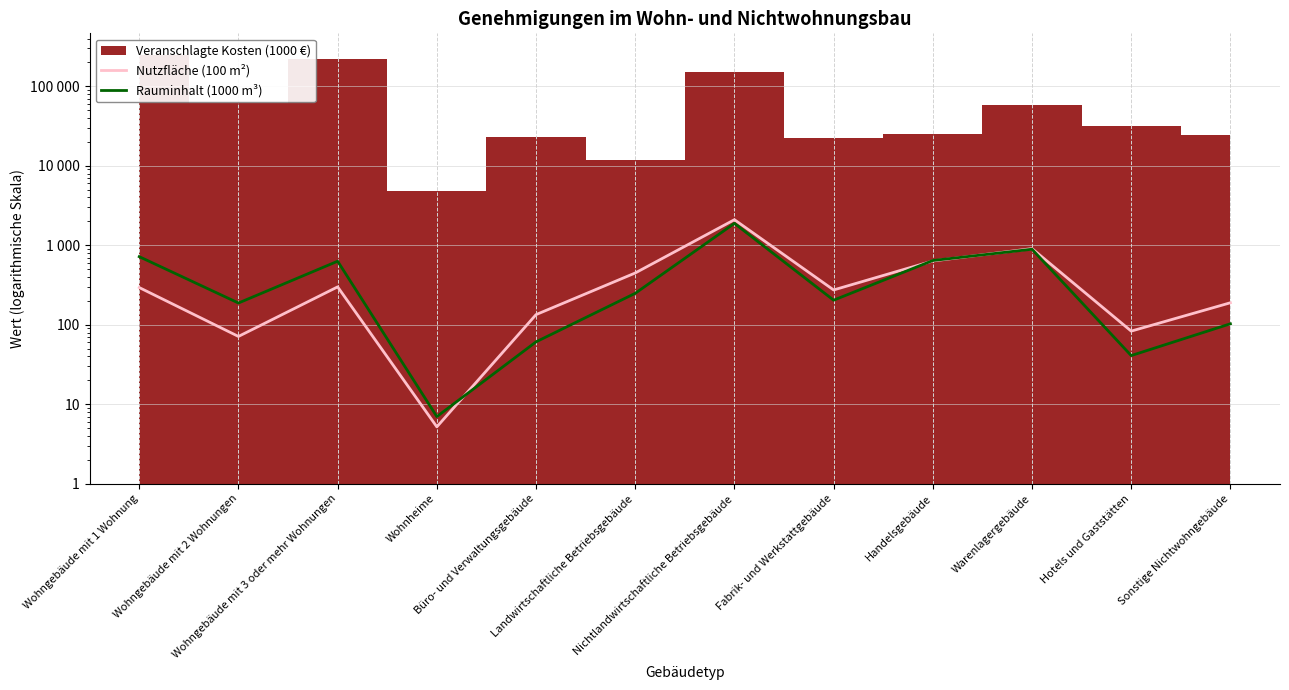

List the labels in order of Nutzfläche (100 m²) value, smallest first.

Wohnheime, Wohngebäude mit 2 Wohnungen, Hotels und Gaststätten, Büro- und Verwaltungsgebäude, Sonstige Nichtwohngebäude, Fabrik- und Werkstattgebäude, Wohngebäude mit 1 Wohnung, Wohngebäude mit 3 oder mehr Wohnungen, Landwirtschaftliche Betriebsgebäude, Handelsgebäude, Warenlagergebäude, Nichtlandwirtschaftliche Betriebsgebäude